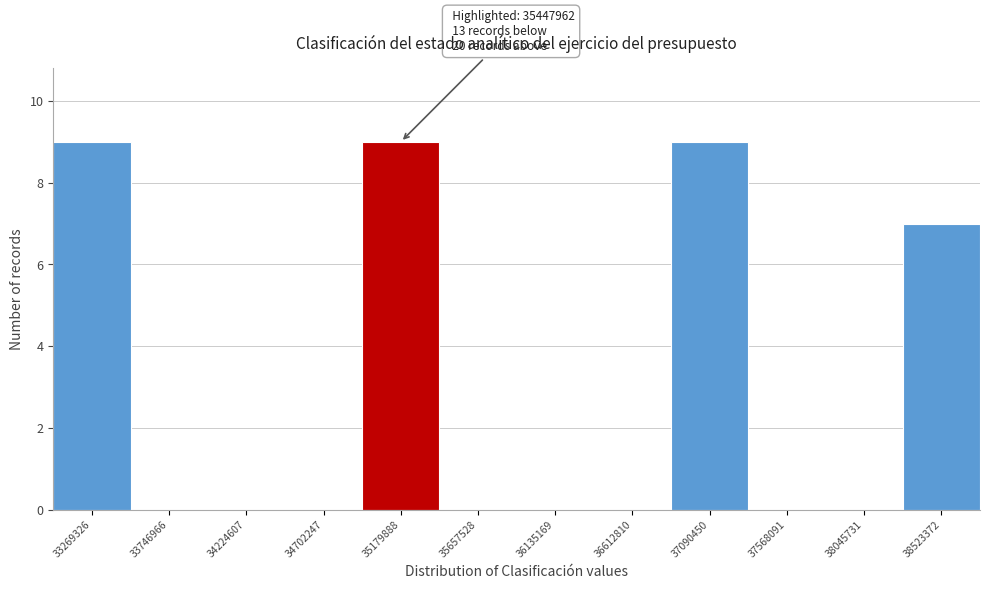

Reading left to right, extract all data points from this chart.

33269326=9	33746966=0	34224607=0	34702247=0	35179888=9	35657528=0	36135169=0	36612810=0	37090450=9	37568091=0	38045731=0	38523372=7